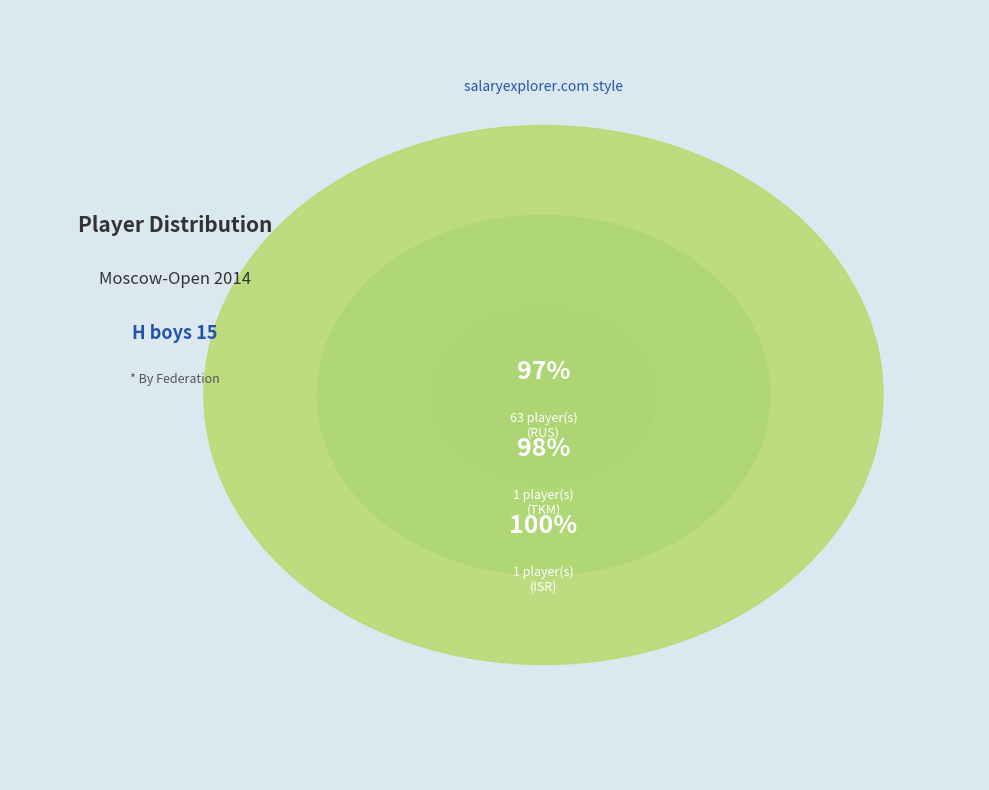

What is the smallest slice in the pie chart?

TKM